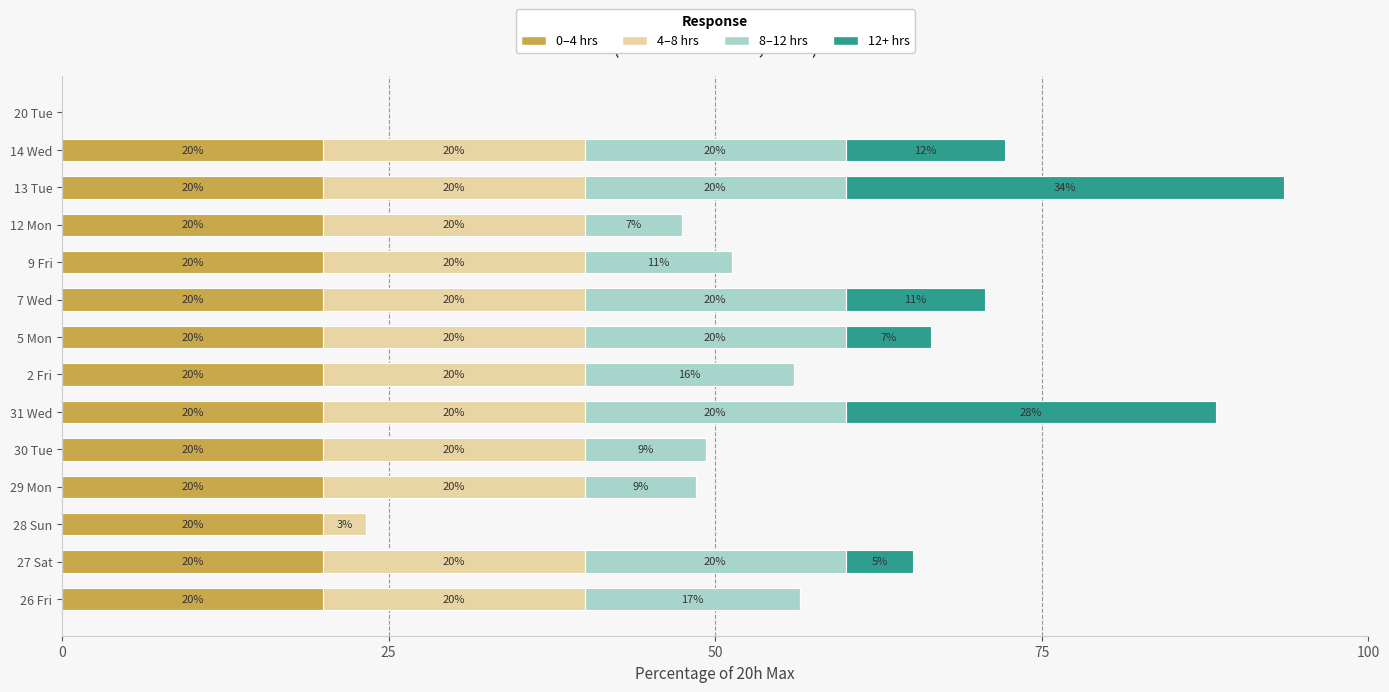

At which category is the sum across all series the highest?

13 Tue